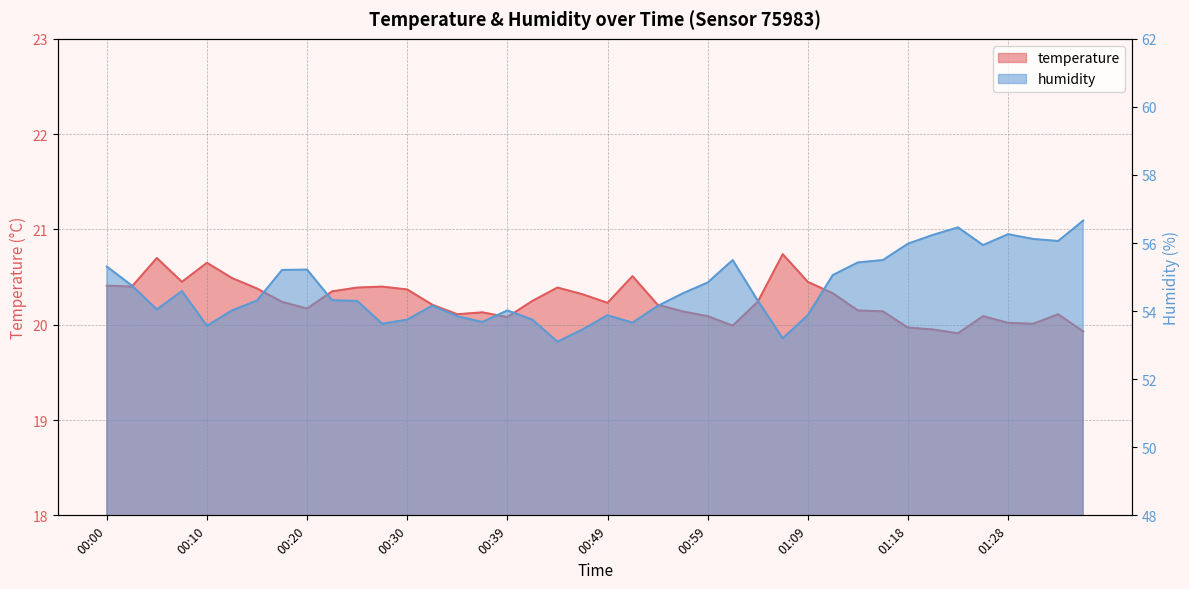

What is the difference between the highest and lowest values at 00:20?

35.0